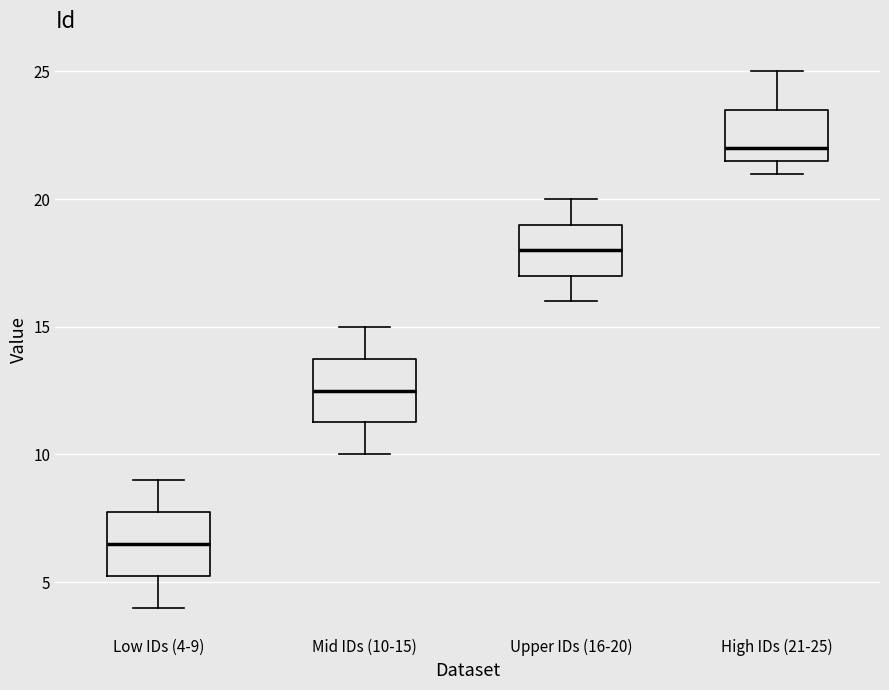

Reading left to right, read every box against the y-axis: the position of its median line, the range the box covers, and the ends of its whiskers. The values are not printed on the chart, so give them approximately, as read against the axis.

Low IDs (4-9): median 6.5, box 5.5 to 8.0, whiskers 4.0 to 9.0
Mid IDs (10-15): median 12.5, box 11.5 to 14.0, whiskers 10.0 to 15.0
Upper IDs (16-20): median 18.0, box 17.0 to 19.0, whiskers 16.0 to 20.0
High IDs (21-25): median 22.0, box 21.5 to 23.5, whiskers 21.0 to 25.0